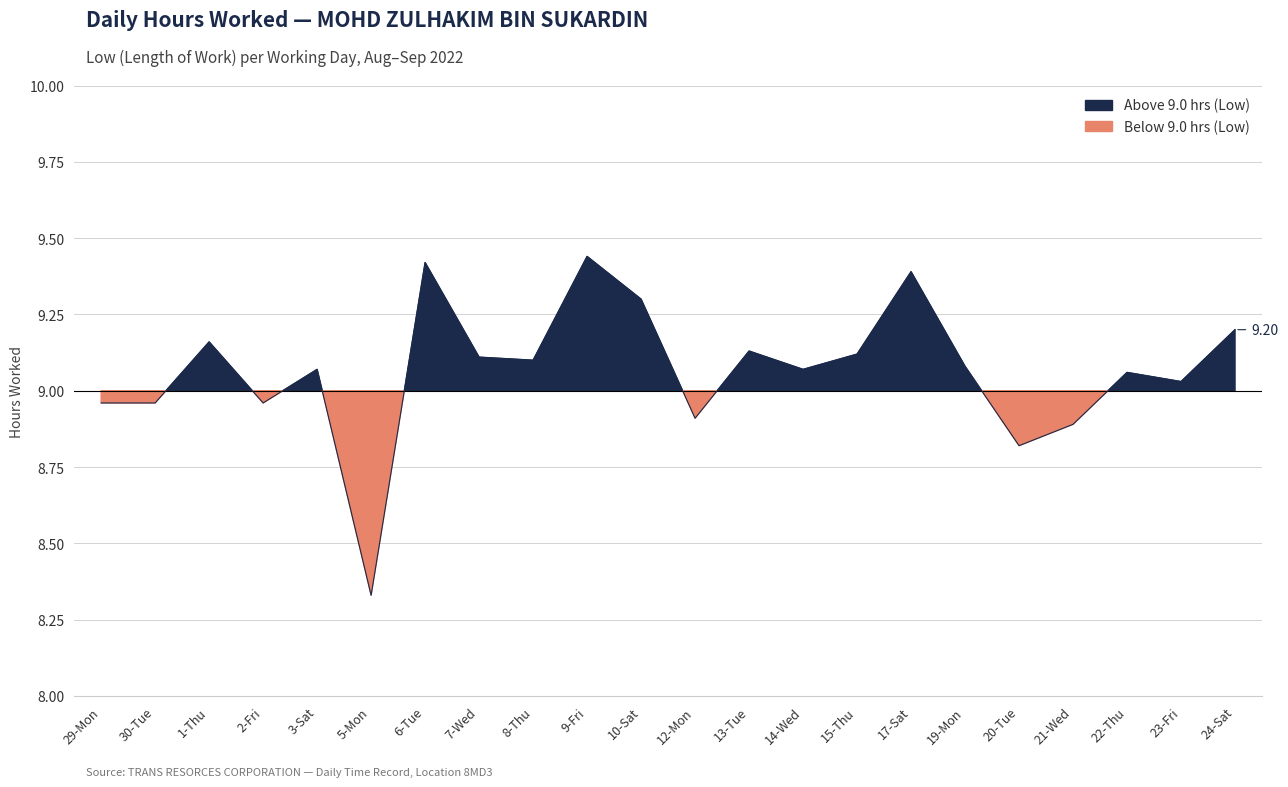

Which label corresponds to the largest value in the chart?

9-Fri